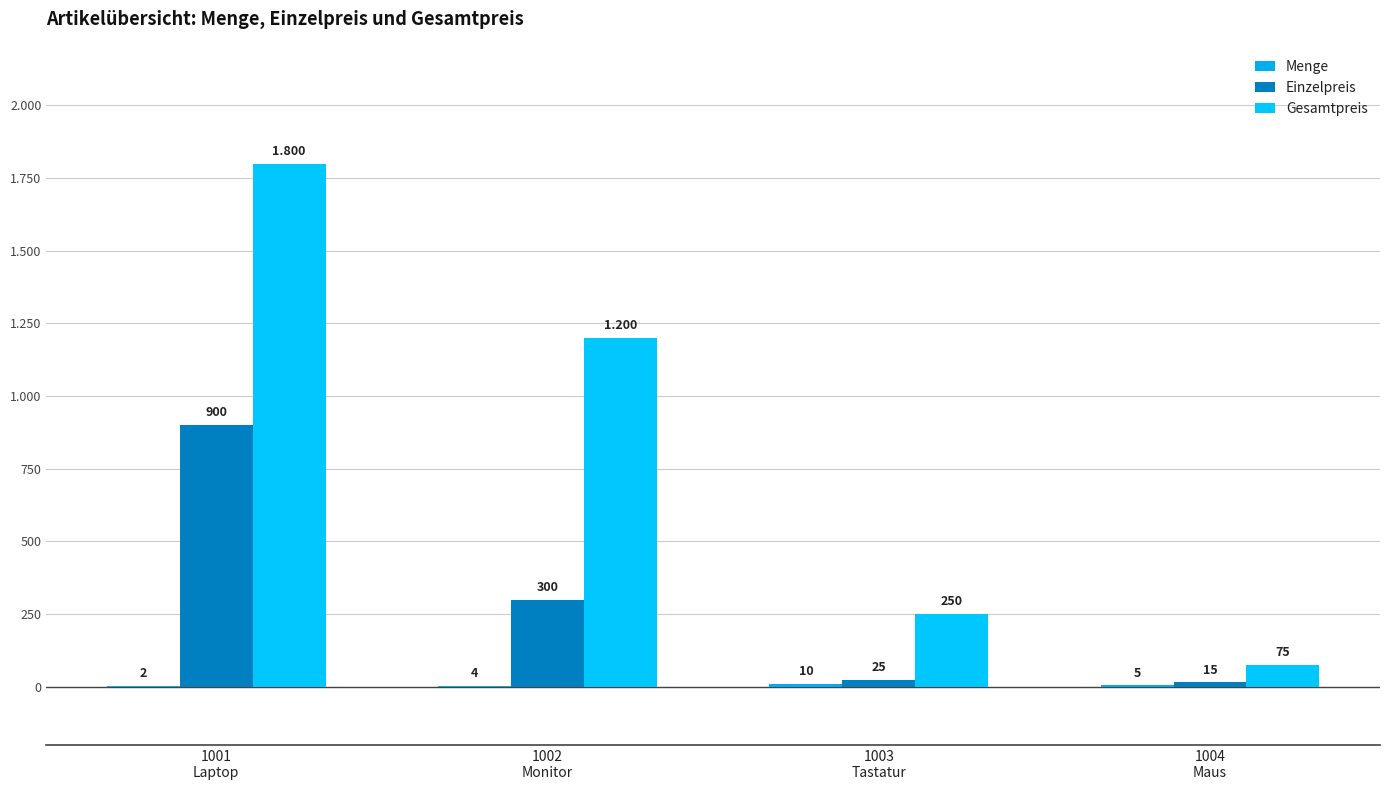

What is the spread (max minus min) of values at 1002
Monitor?

1196